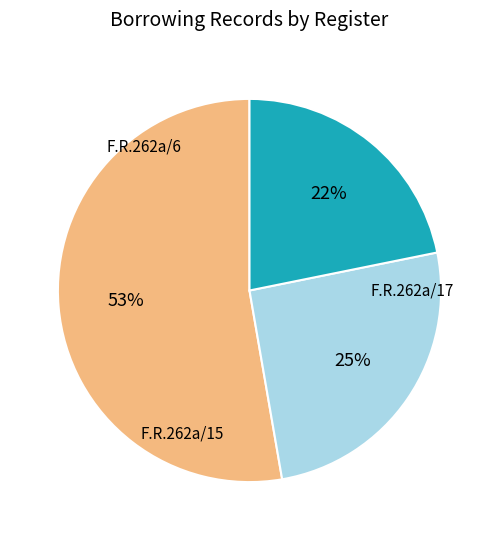

Count the number of slices in the pie.

3